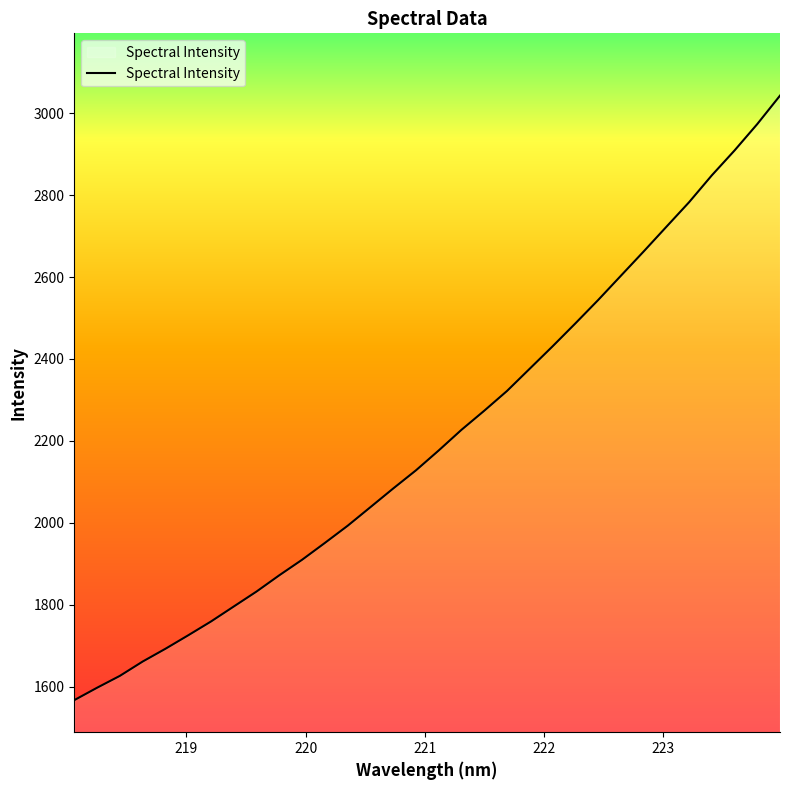

What is the maximum value shown in the chart?

3043.3